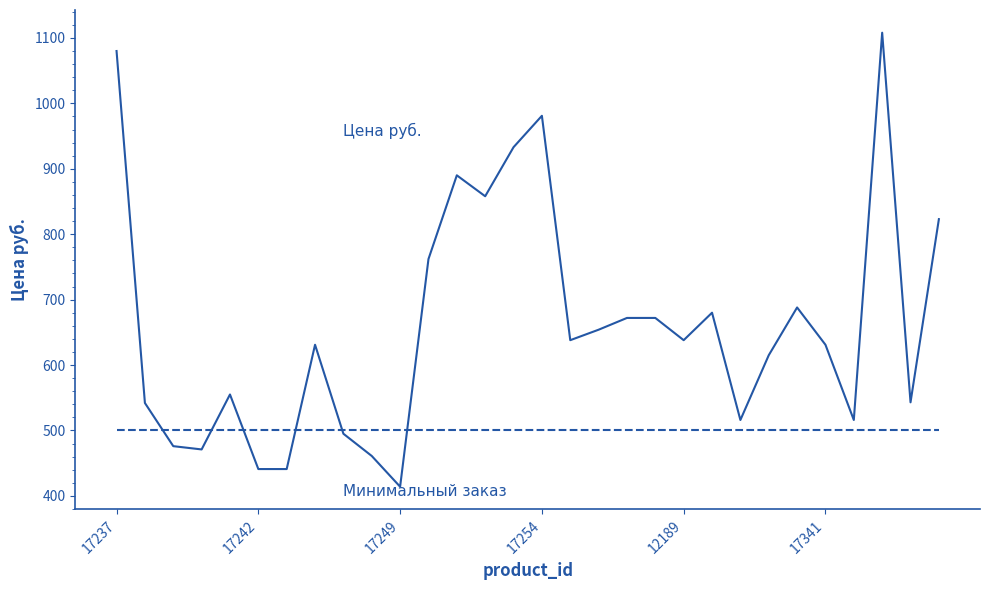

What is the maximum value shown in the chart?

1108